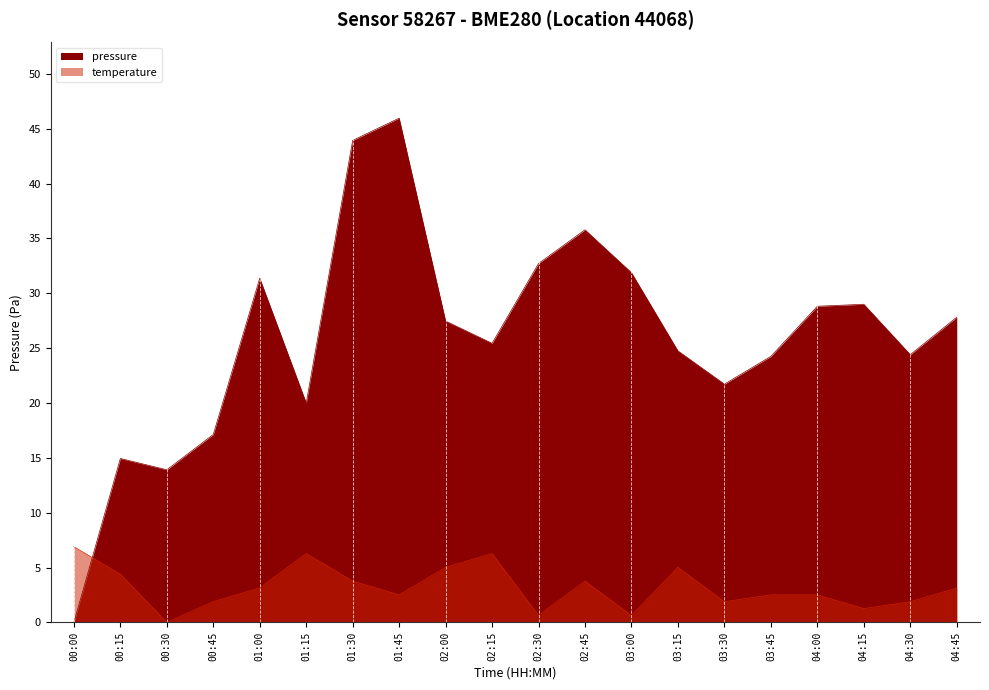

Reading right to left, transcribe all the data shown in this chart.

pressure: 04:45=27.8	04:30=24.4	04:15=29.0	04:00=28.8	03:45=24.2	03:30=21.7	03:15=24.8	03:00=31.9	02:45=35.8	02:30=32.7	02:15=25.4	02:00=27.5	01:45=46.0	01:30=43.9	01:15=20.0	01:00=31.4	00:45=17.1	00:30=13.9	00:15=14.9	00:00=0.0
temperature: 04:45=3.1	04:30=1.9	04:15=1.3	04:00=2.5	03:45=2.5	03:30=1.9	03:15=5.0	03:00=0.6	02:45=3.8	02:30=0.6	02:15=6.3	02:00=5.0	01:45=2.5	01:30=3.8	01:15=6.3	01:00=3.1	00:45=1.9	00:30=0.0	00:15=4.4	00:00=6.9